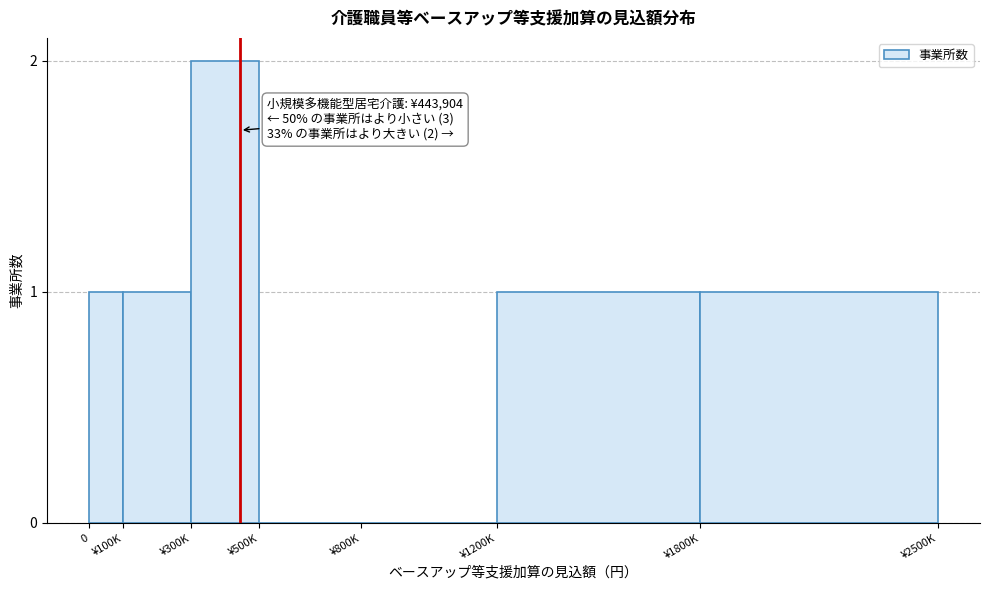

Reading left to right, transcribe all the data shown in this chart.

0=1	¥100K=1	¥300K=2	¥500K=0	¥800K=0	¥1200K=1	¥1800K=1